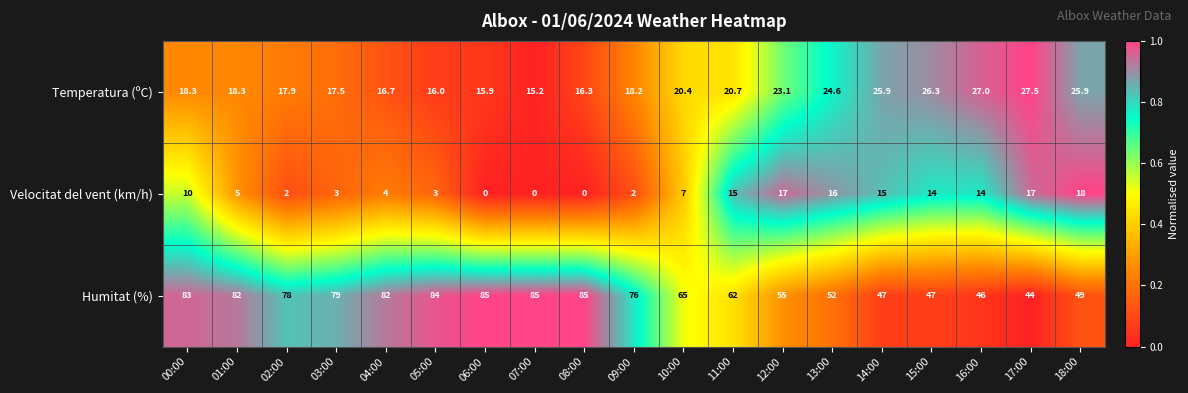

The value of Temperatura (ºC) at 05:00 is 16.0. True or false?

True